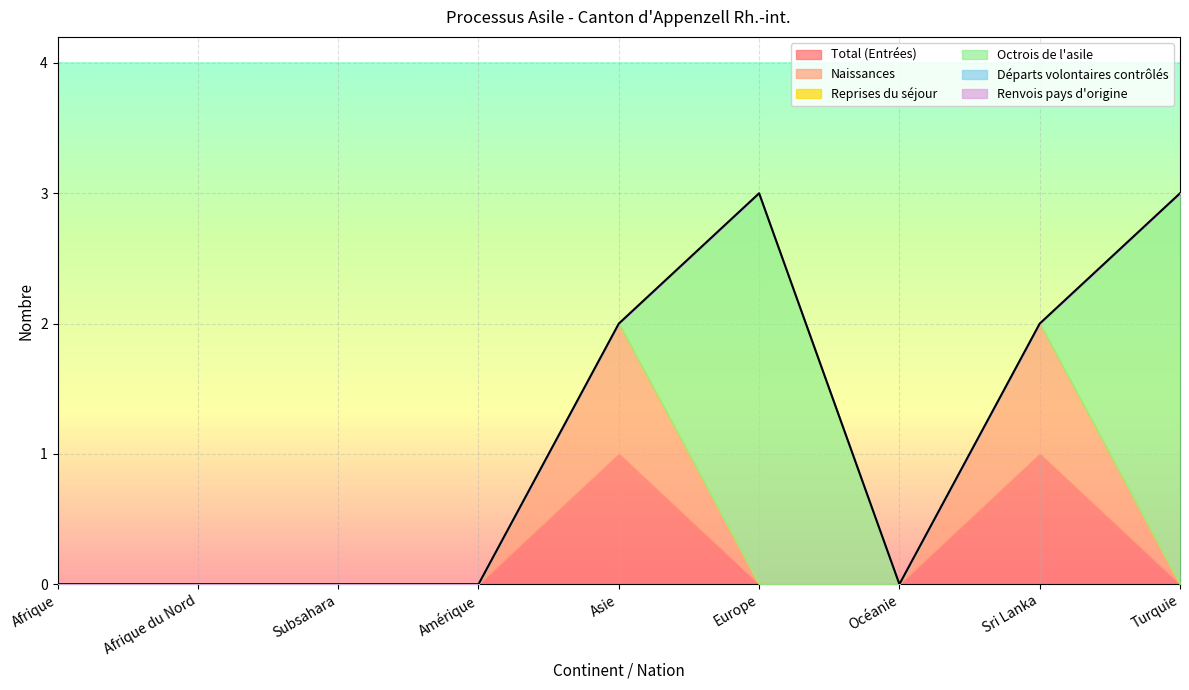

Which category has the lowest value across all series?

Afrique